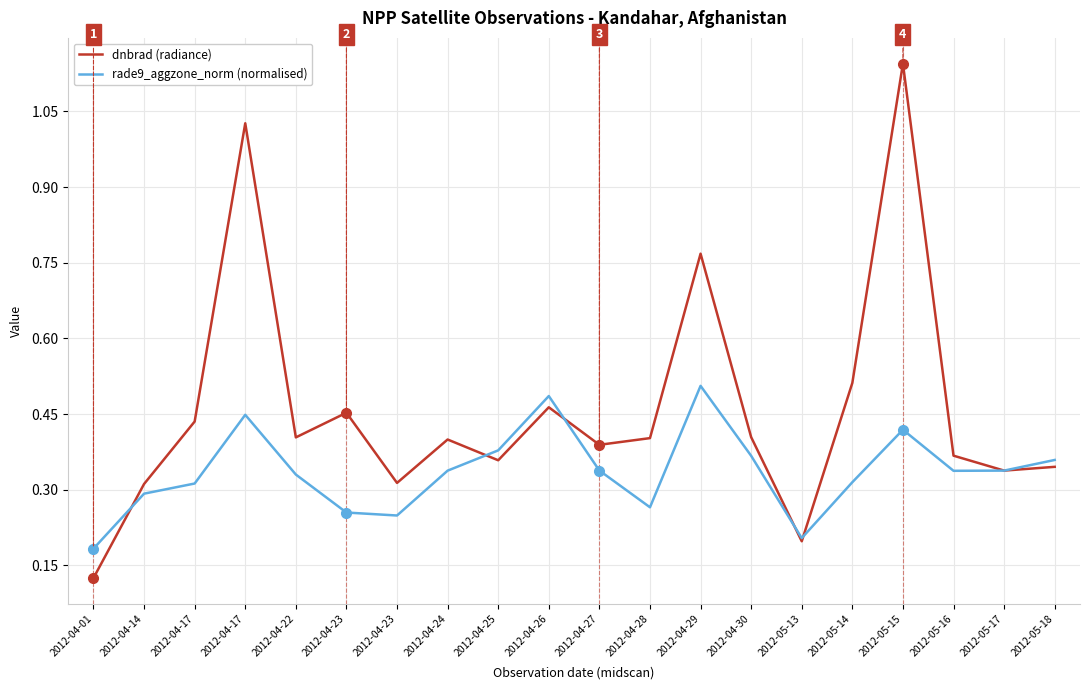

How many lines are shown in the chart?

2